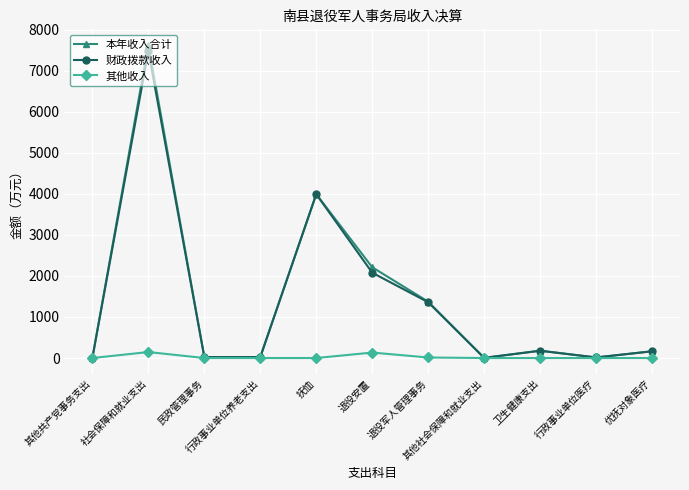

At how many categories does at least one series exceed 3305?

2